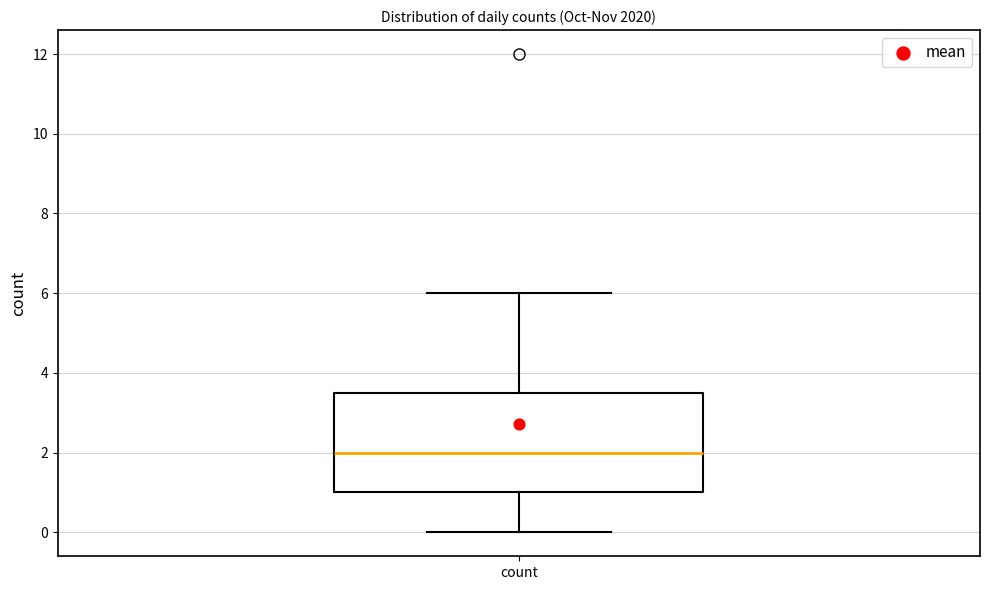

Read this box plot against the y-axis: the position of the median line, the range covered by the box, and the ends of both whiskers. The values are not printed on the chart, so give them approximately, as read against the axis.

median 2.0, box 1.0 to 3.6, whiskers 0.0 to 6.0